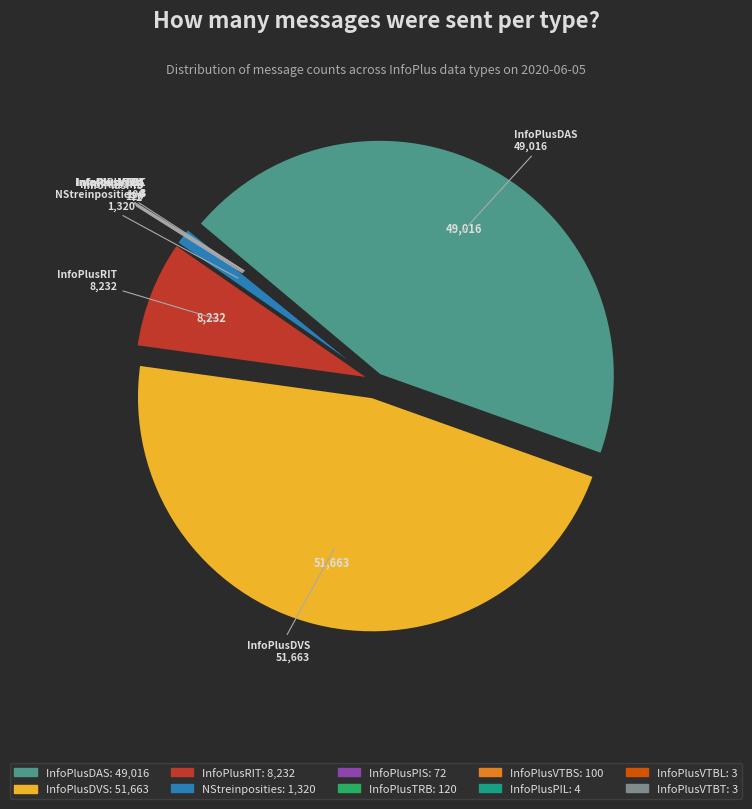

Is there a majority slice in this chart?

No